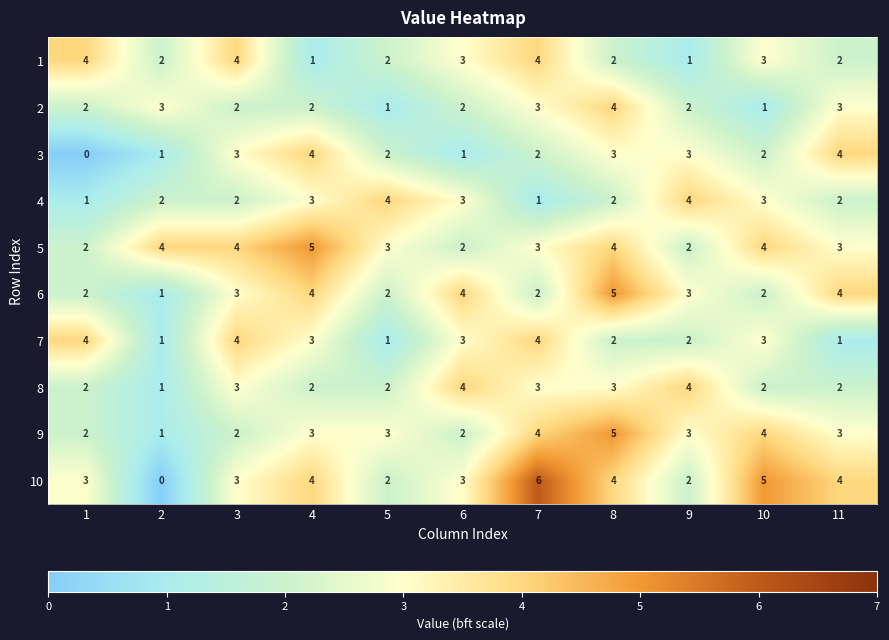

What is the total value across all series at 3?

30